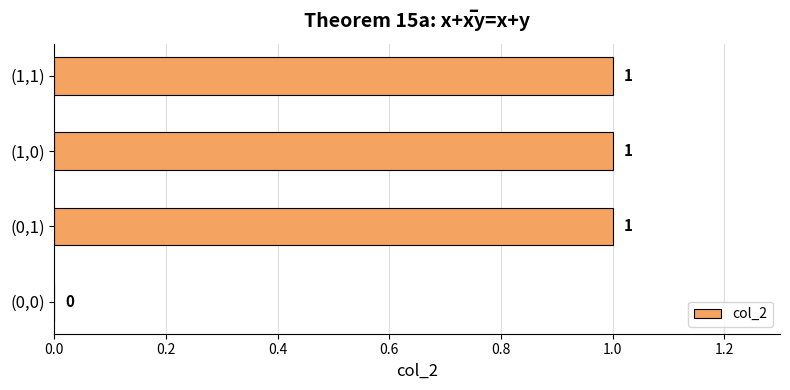

Where is the data nearest to the value 0?

(0,0)